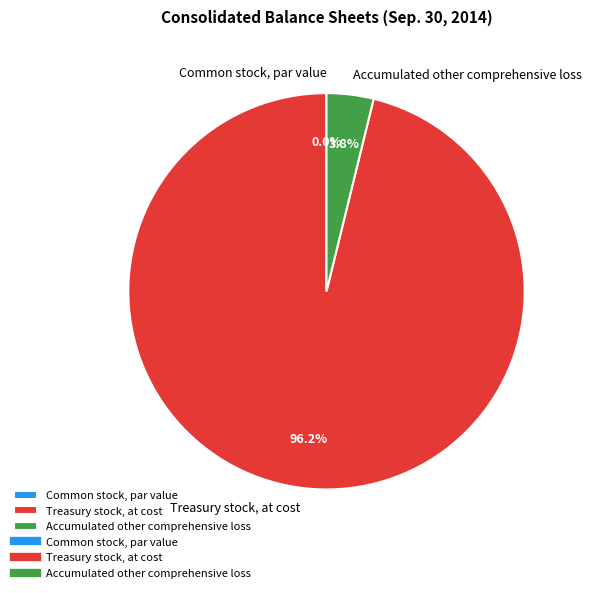

To the nearest percent, what portion does Accumulated other comprehensive loss represent?

4%